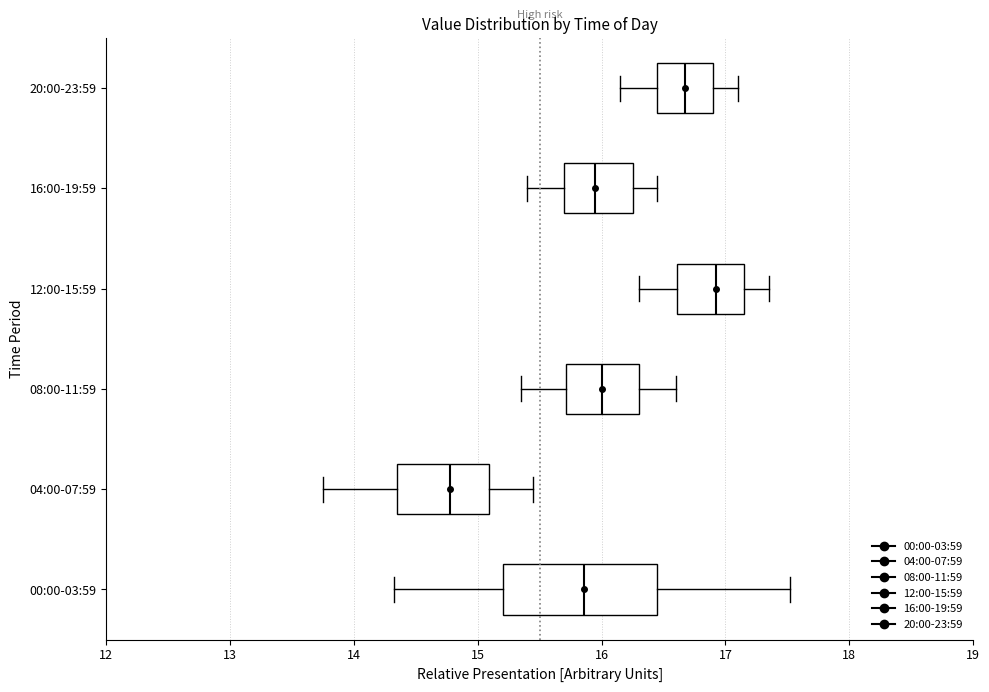

Reading bottom to top, transcribe this box plot: for each box, give where its median line is, the range the box spans, and where its two whiskers end, as read against the x-axis. The values are not printed on the chart, so give them approximately, as read against the axis.

00:00-03:59: median 15.9, box 15.2 to 16.5, whiskers 14.3 to 17.5
04:00-07:59: median 14.8, box 14.3 to 15.1, whiskers 13.8 to 15.5
08:00-11:59: median 16.0, box 15.7 to 16.3, whiskers 15.4 to 16.6
12:00-15:59: median 16.9, box 16.6 to 17.2, whiskers 16.3 to 17.4
16:00-19:59: median 16.0, box 15.7 to 16.3, whiskers 15.4 to 16.5
20:00-23:59: median 16.7, box 16.5 to 16.9, whiskers 16.2 to 17.1